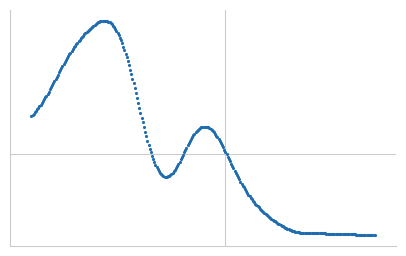

Does the chart display data point markers on the line(s)?

Yes